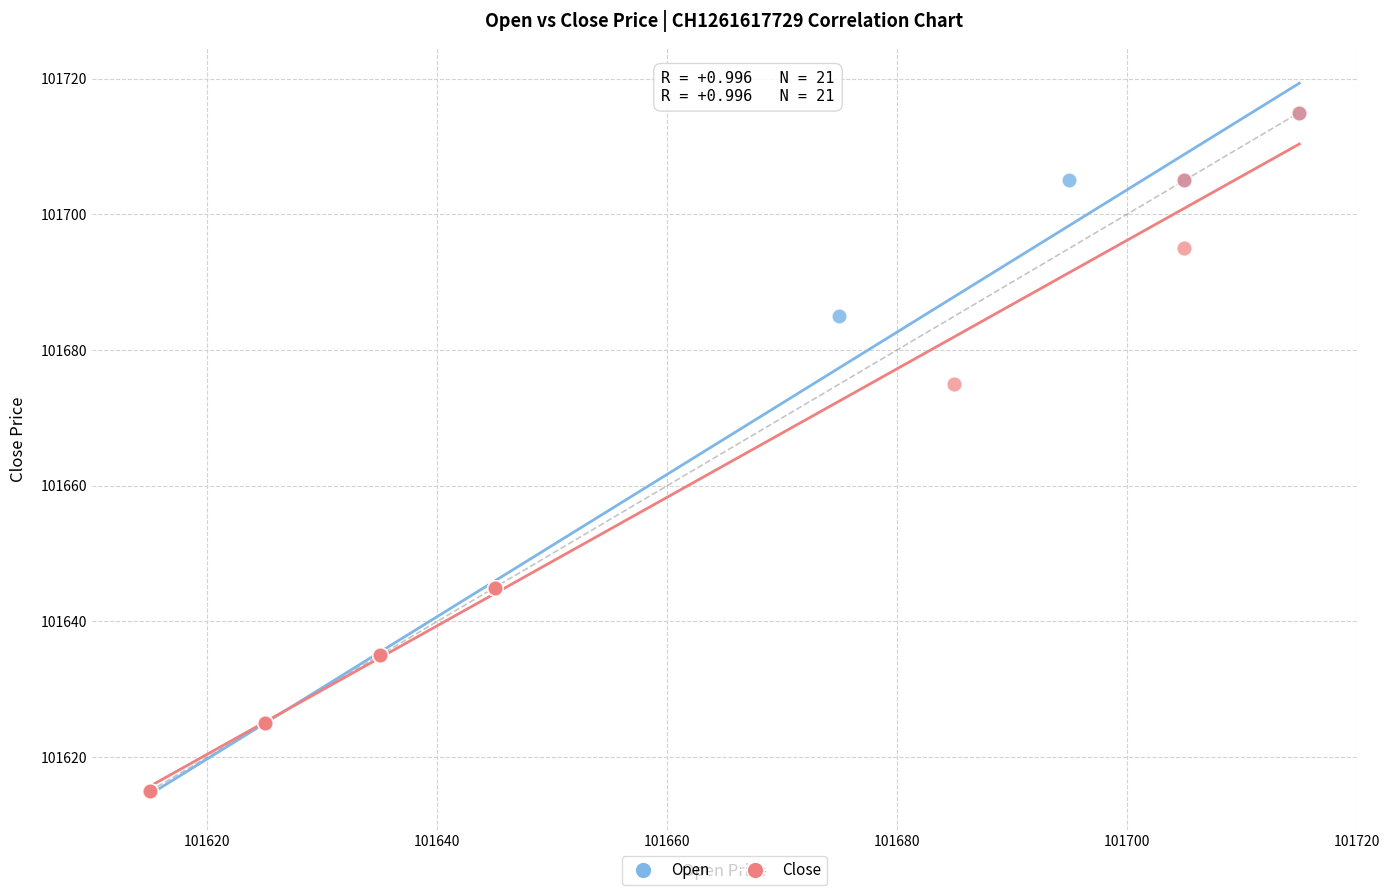

What are all the series names shown in the legend?

Open, Close